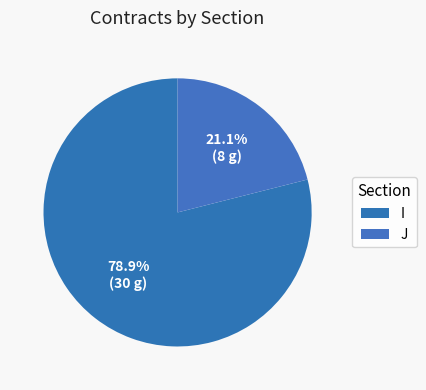

Which category has the smallest portion of the pie?

J